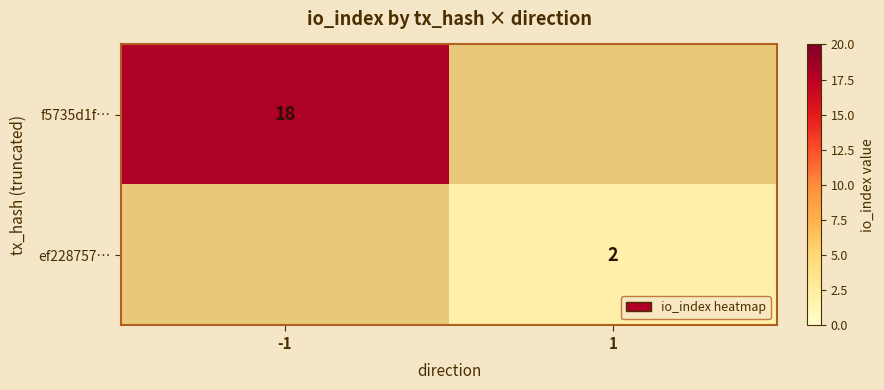

The f5735d1f… series shows 25 at -1. True or false?

False